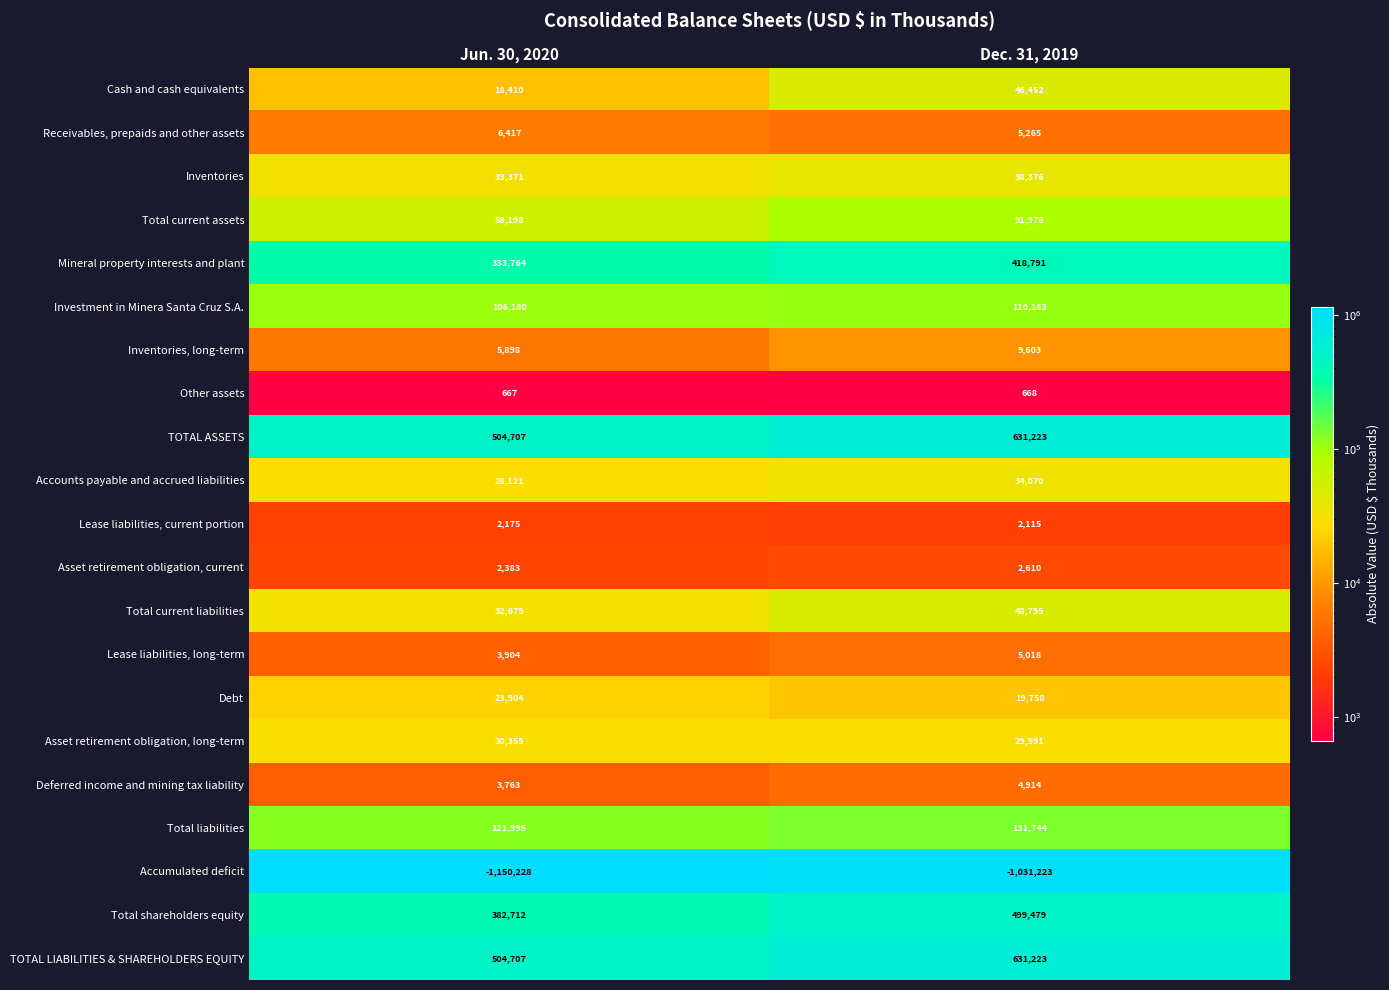

What is the minimum value shown in the chart?

-1150228